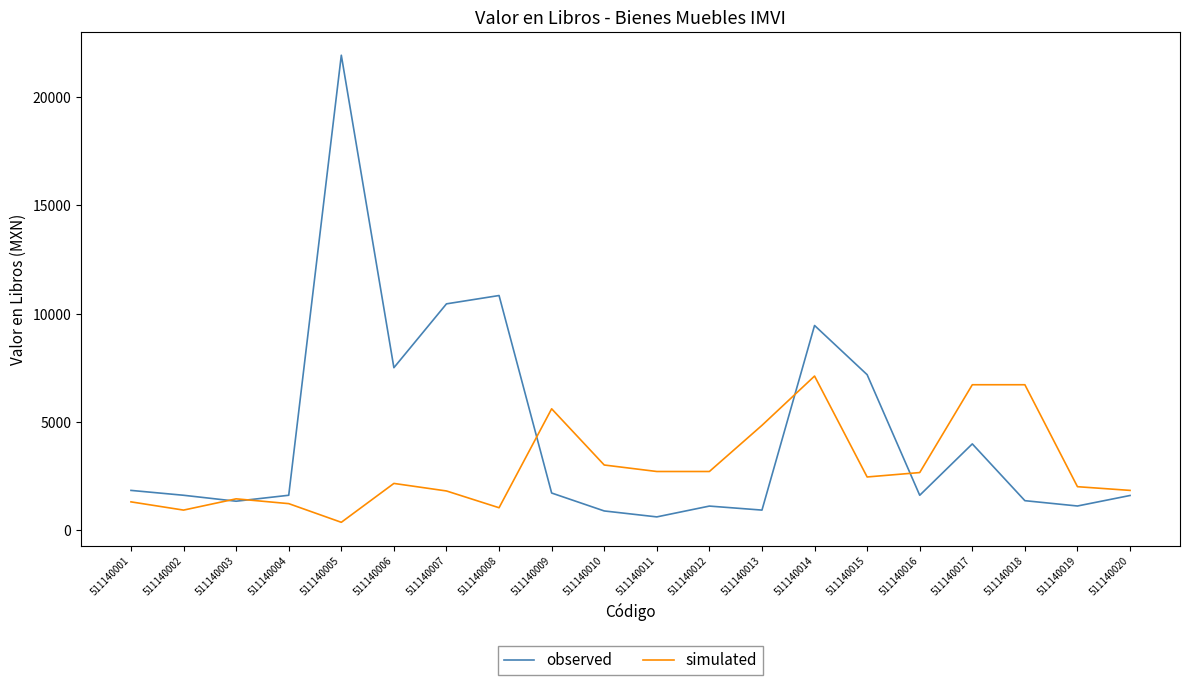

What are all the series names shown in the legend?

observed, simulated